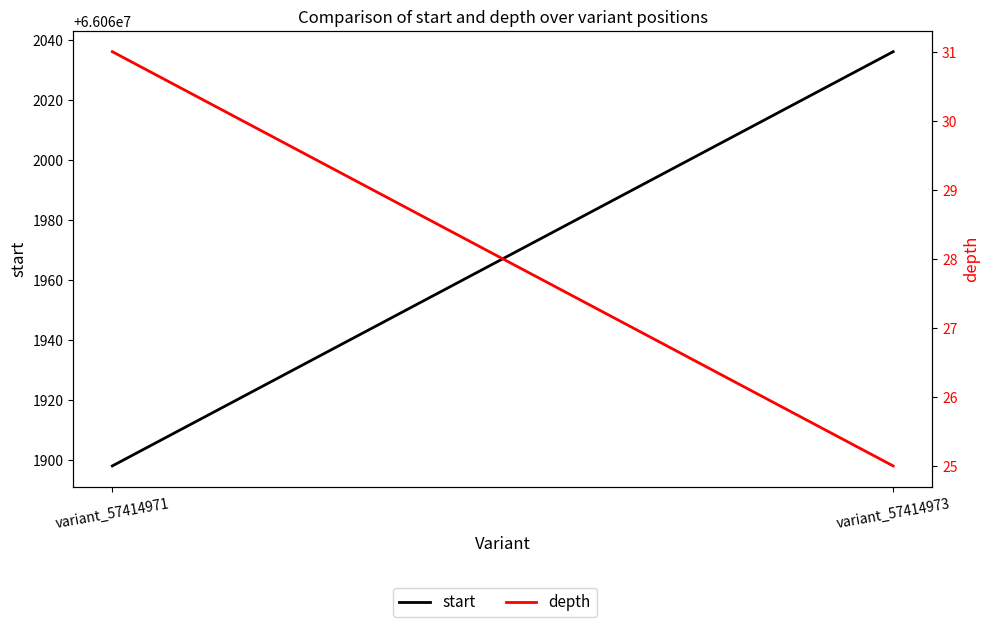

The value of depth at variant_57414973 is 25. True or false?

True